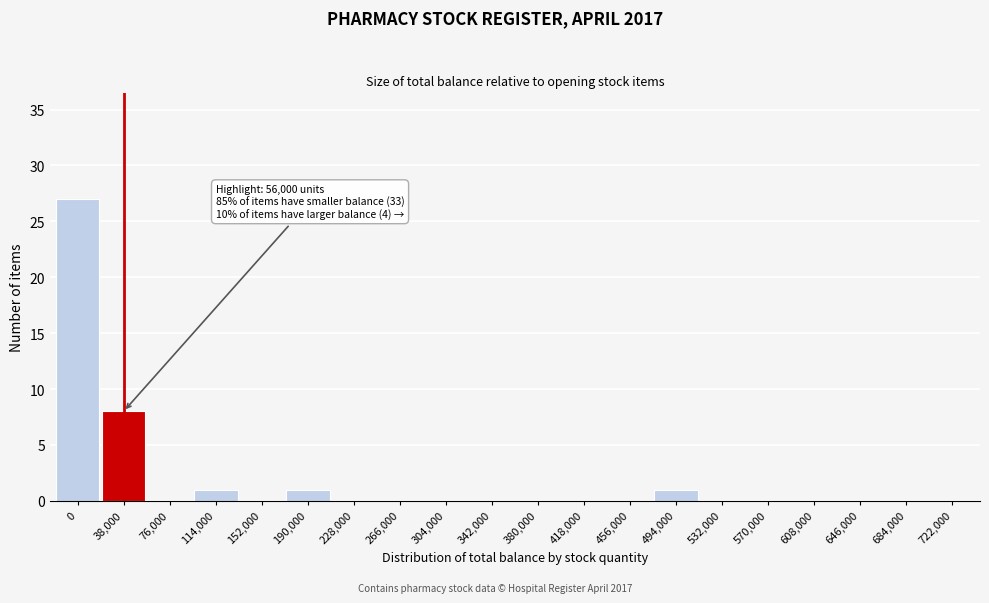

Reading right to left, extract all data points from this chart.

722,000=0	684,000=0	646,000=0	608,000=0	570,000=0	532,000=0	494,000=1	456,000=0	418,000=0	380,000=0	342,000=0	304,000=0	266,000=0	228,000=0	190,000=1	152,000=0	114,000=1	76,000=0	38,000=8	0=27